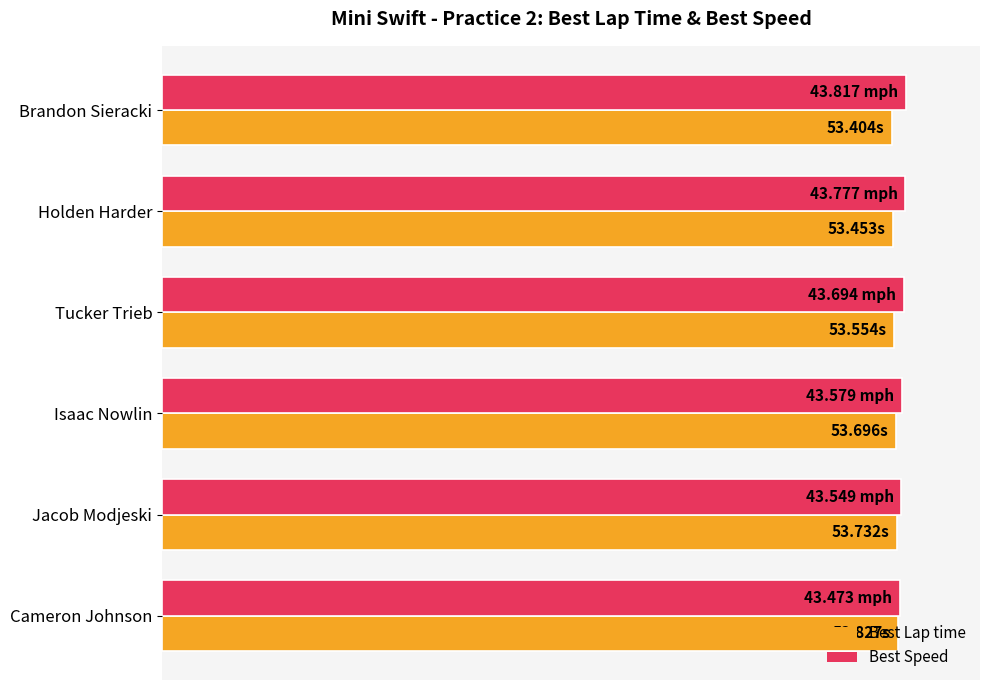

What is the lowest value of the Best Speed series?

99.2